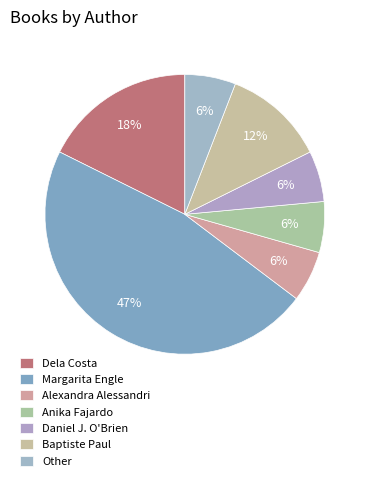

Count the number of slices in the pie.

7